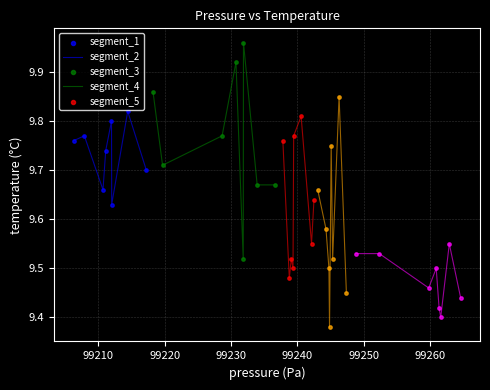

What are all the series names shown in the legend?

segment_1, segment_2, segment_3, segment_4, segment_5